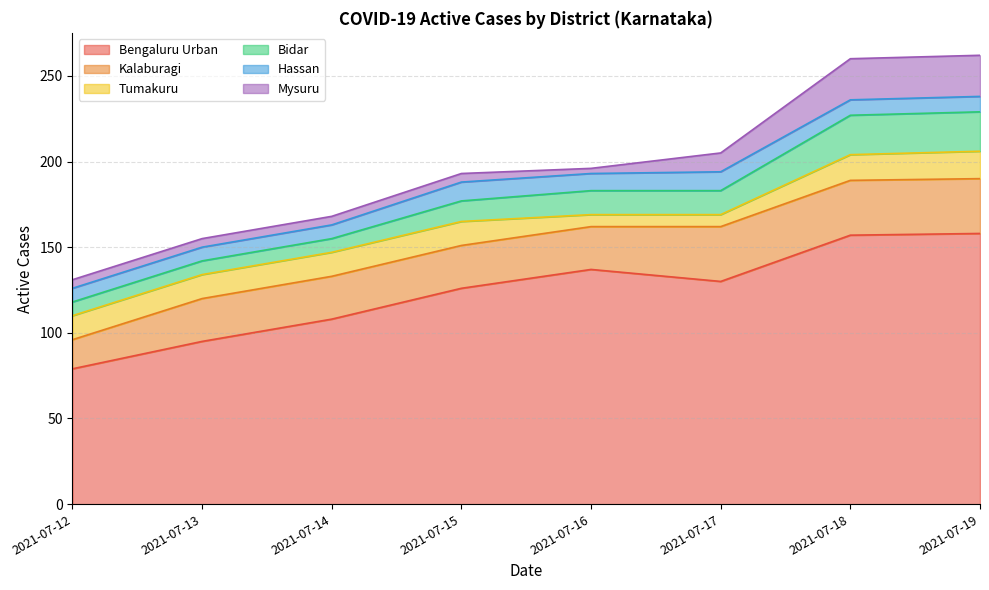

In Bengaluru Urban, how many points are lower than both neighbors (excluding endpoints)?

1